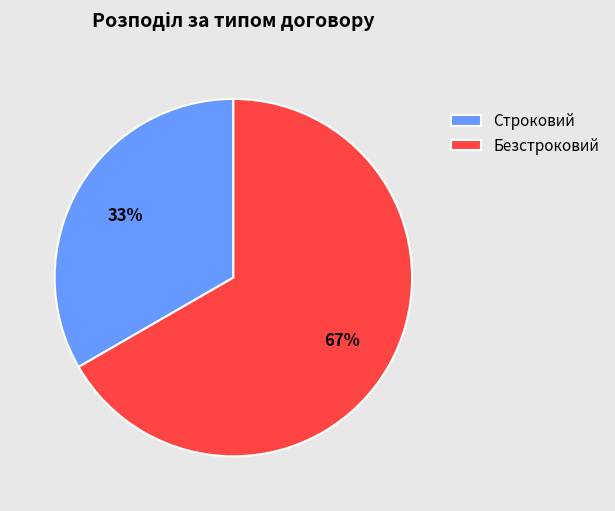

To the nearest percent, what portion does Безстроковий represent?

67%